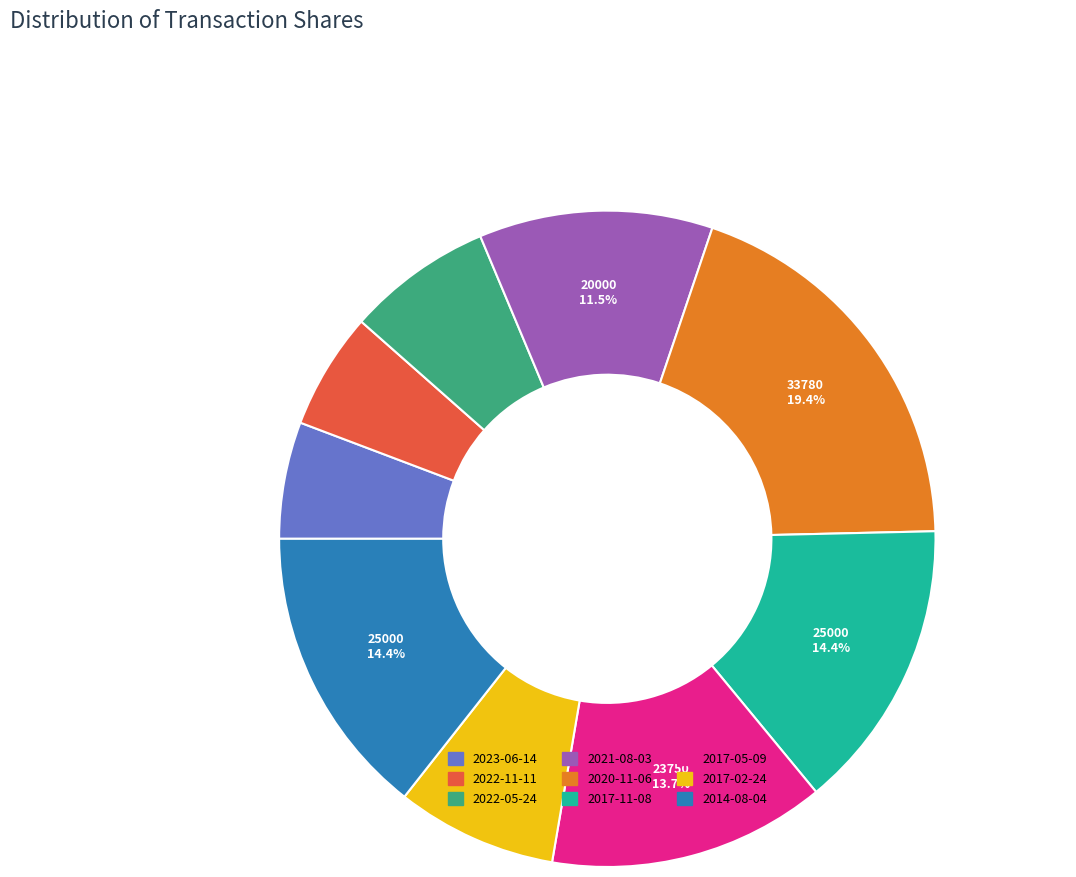

The 2022-05-24 slice represents 7% of the pie. True or false?

True